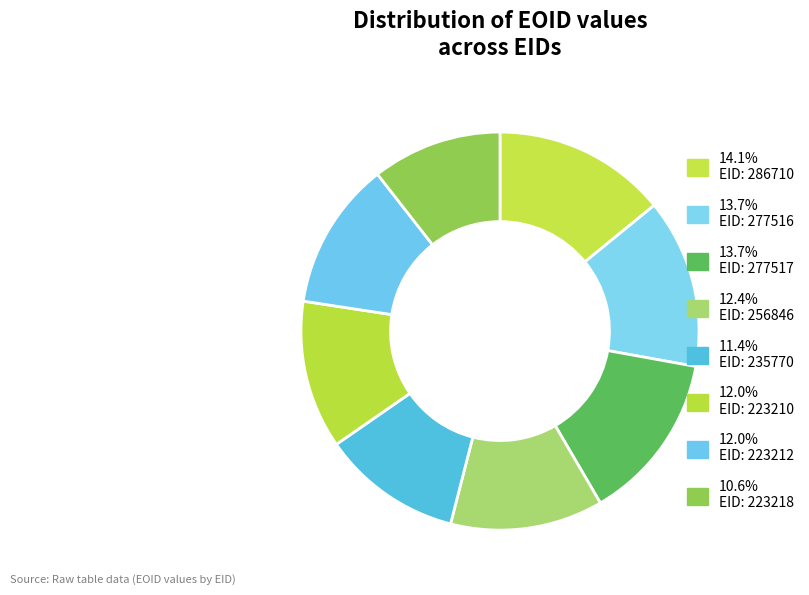

Rank the categories by value from highest to lowest.

286710, 277517, 277516, 256846, 223210, 223212, 235770, 223218